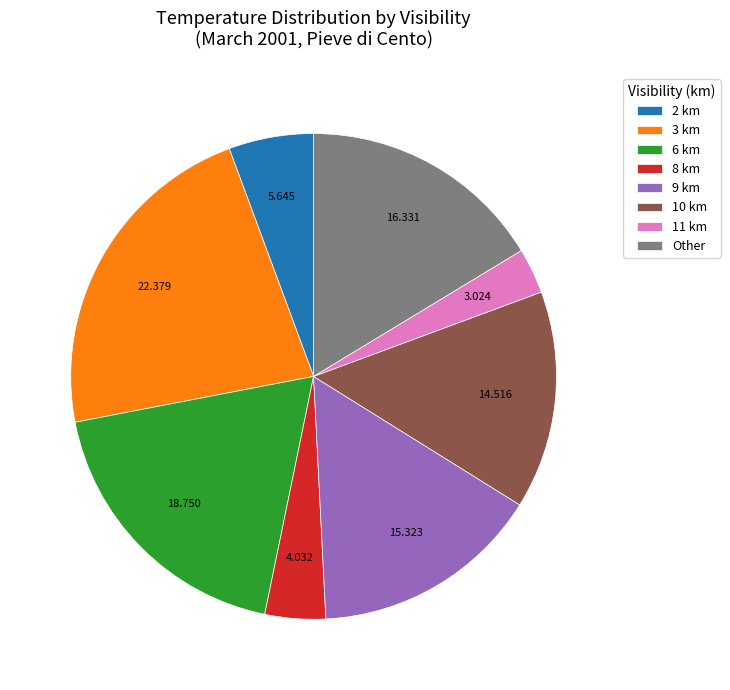

Is the sum of 2 km and 11 km greater than half?

No